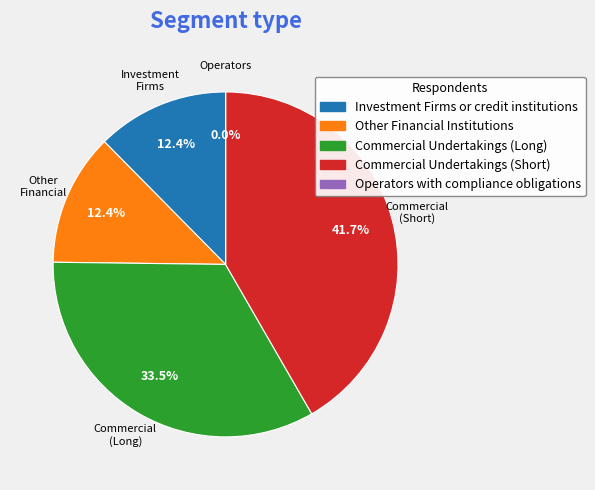

Count the number of slices in the pie.

5